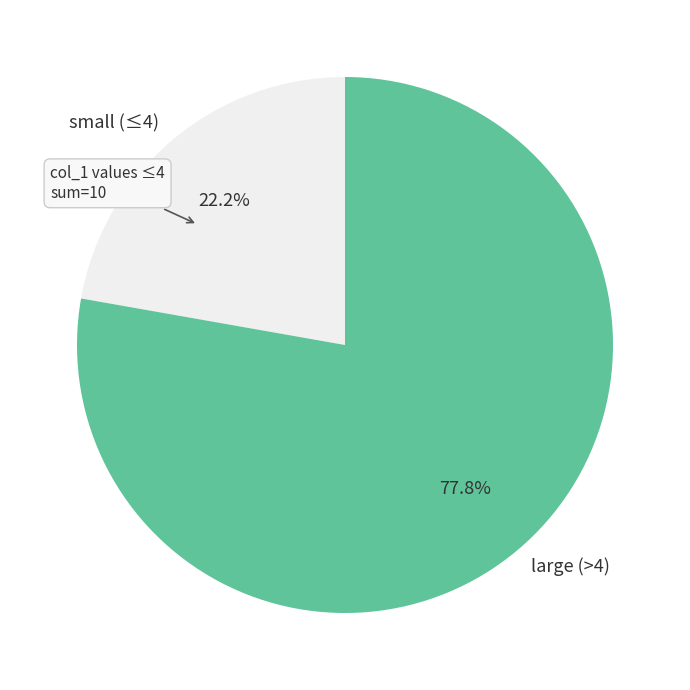

Which has a higher value, small (≤4) or large (>4)?

large (>4)